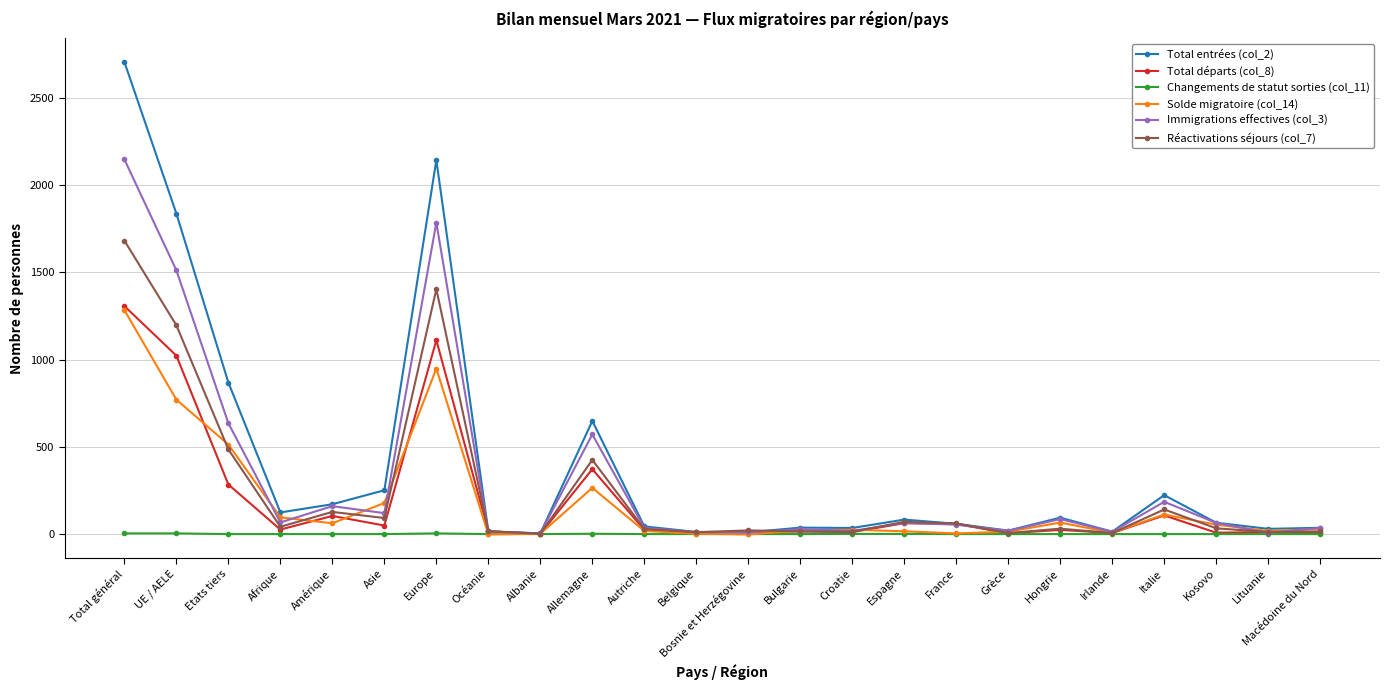

What is the value of the Immigrations effectives (col_3) point at the 21st from the left?

185